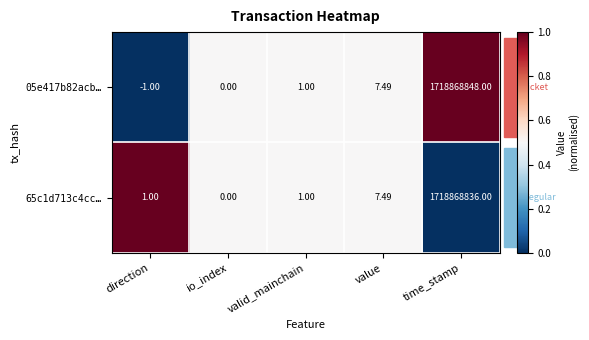

At which label does 05e417b82acb… reach its minimum?

direction